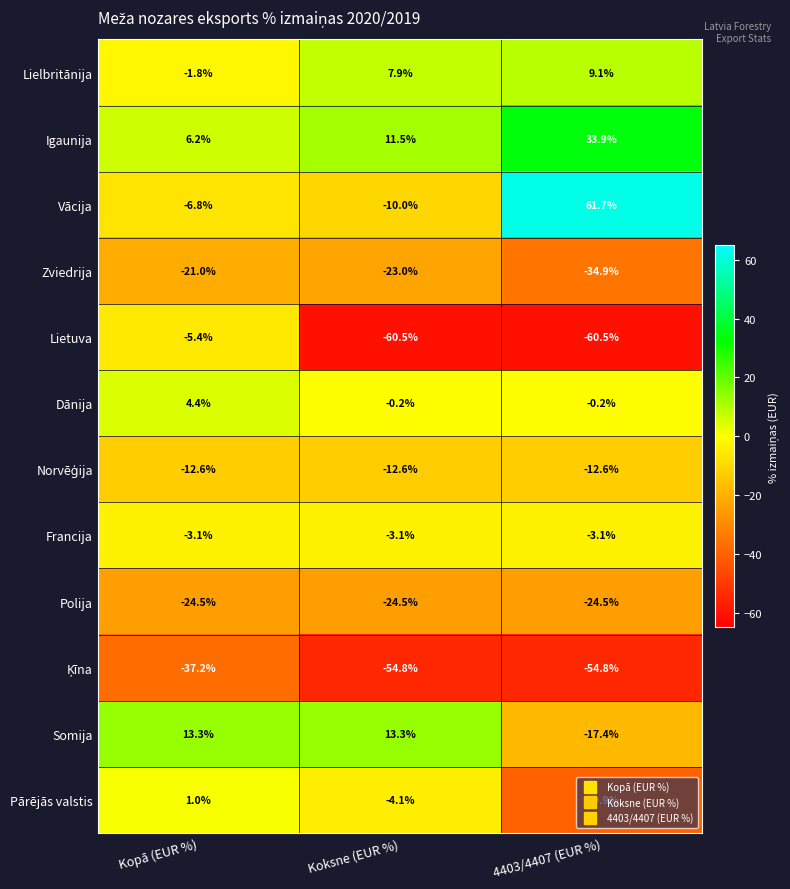

At which category is the sum across all series the highest?

Kopā (EUR %)